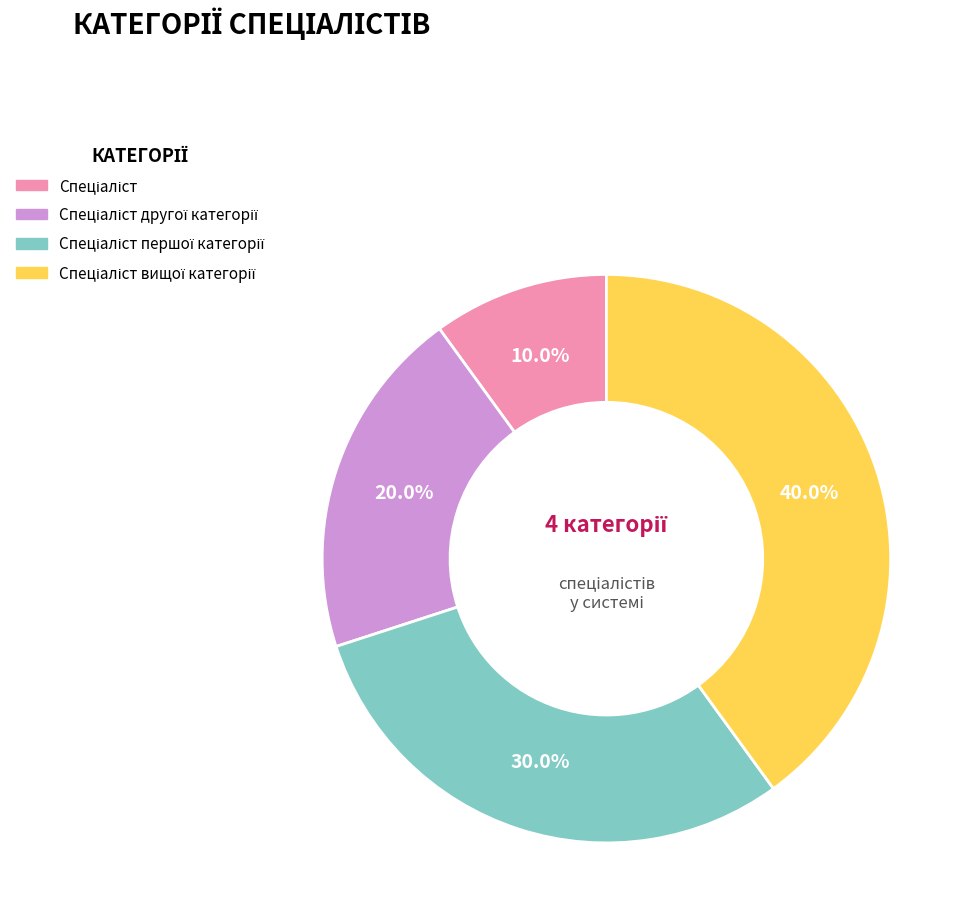

Is there a majority slice in this chart?

No